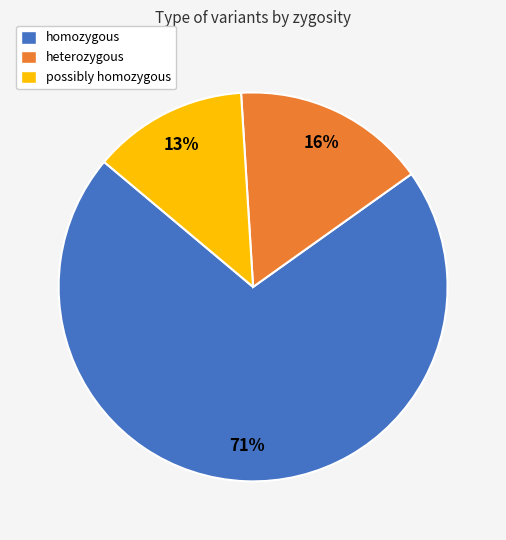

Does homozygous account for over 50% of the chart?

Yes